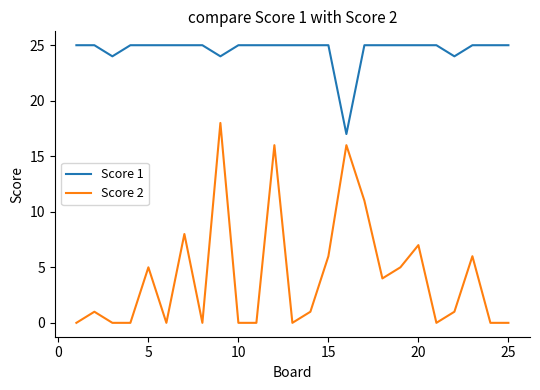

Which series has the largest total across all categories?

Score 1